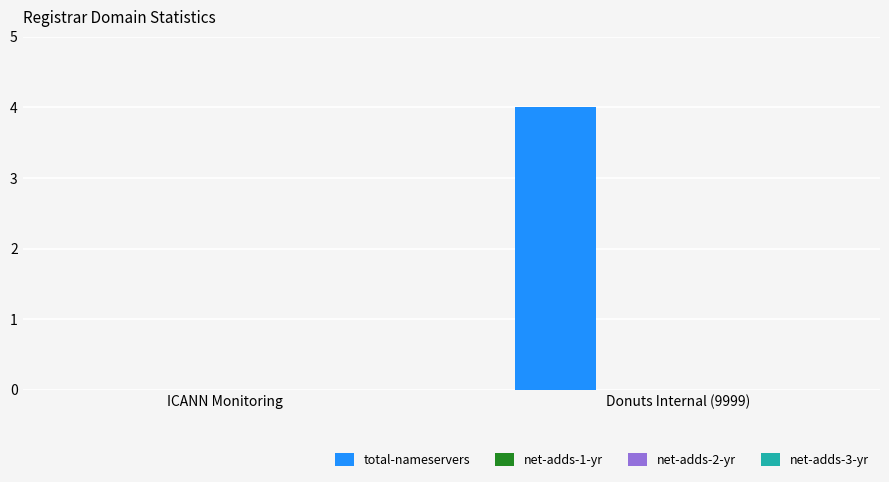

Count the number of data series in this chart.

1